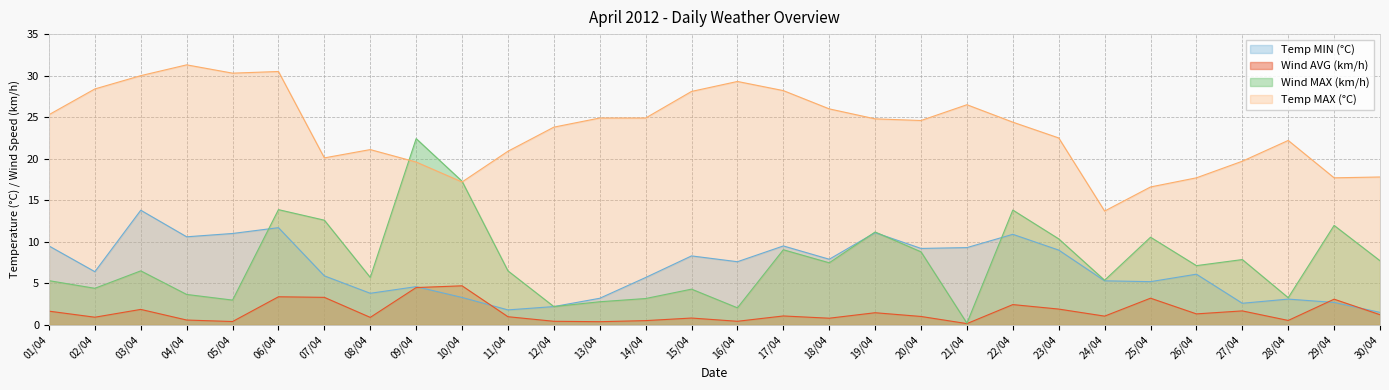

Which category has the highest value across all series?

04/04